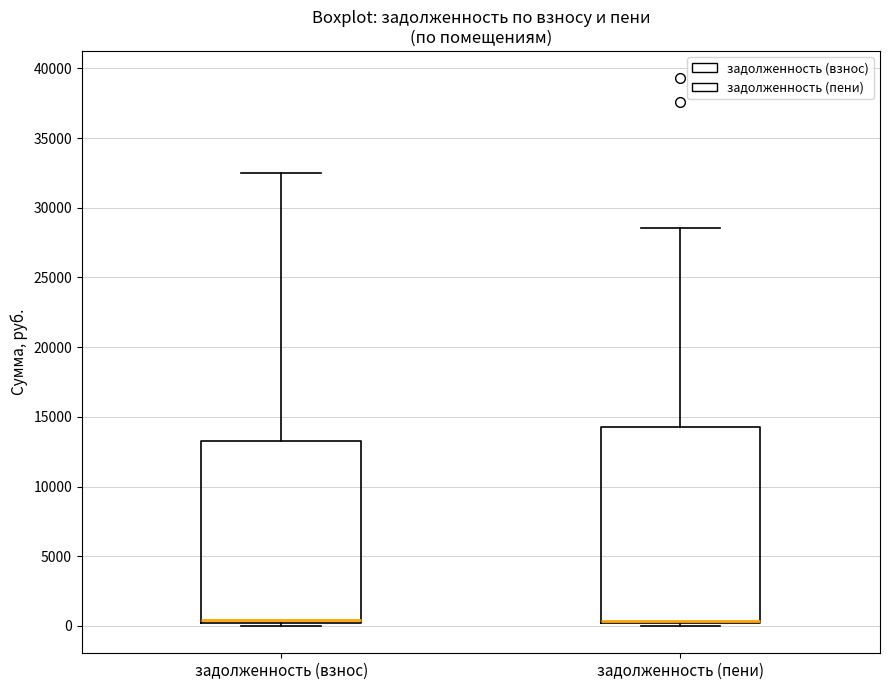

Reading left to right, transcribe this box plot: for each box, give where its median line is, the range the box spans, and where its two whiskers end, as read against the y-axis. The values are not printed on the chart, so give them approximately, as read against the axis.

задолженность (взнос): median 500, box 0 to 13500, whiskers 0 (just below the box's lower edge) to 32500
задолженность (пени): median 500 (drawn on the box's lower edge), box 0 to 14000, whiskers 0 (just below the box's lower edge) to 28500